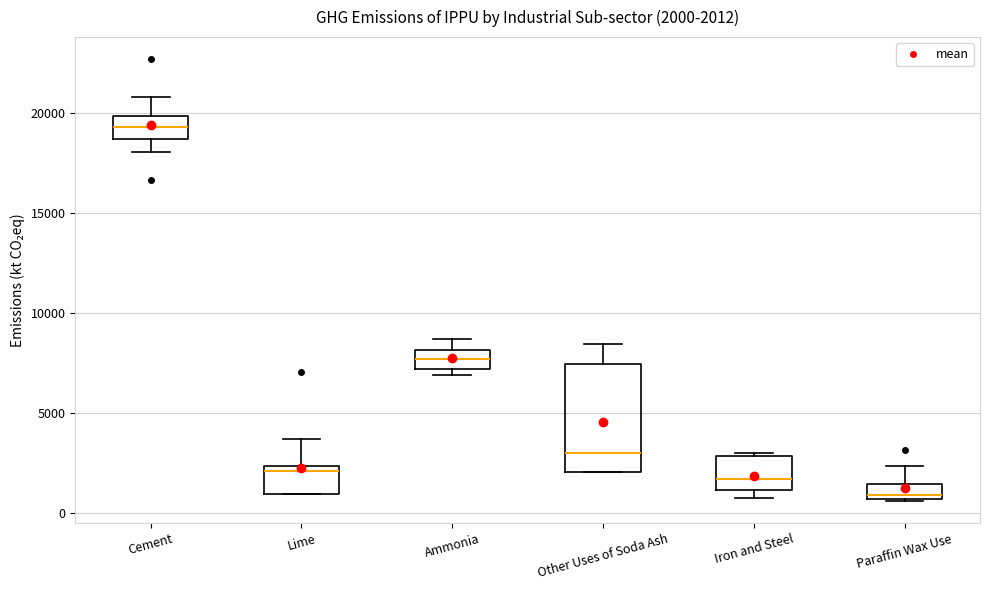

Which box is the tallest, from its lower edge to its upper edge?

Other Uses of Soda Ash